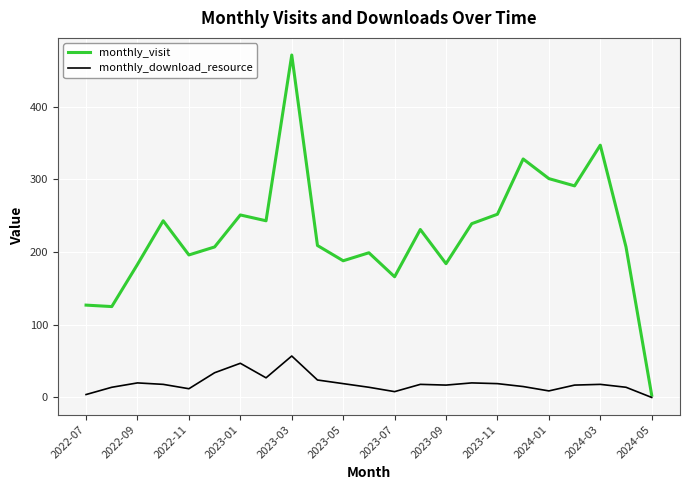

Rank the series by their maximum value, from highest to lowest.

monthly_visit, monthly_download_resource